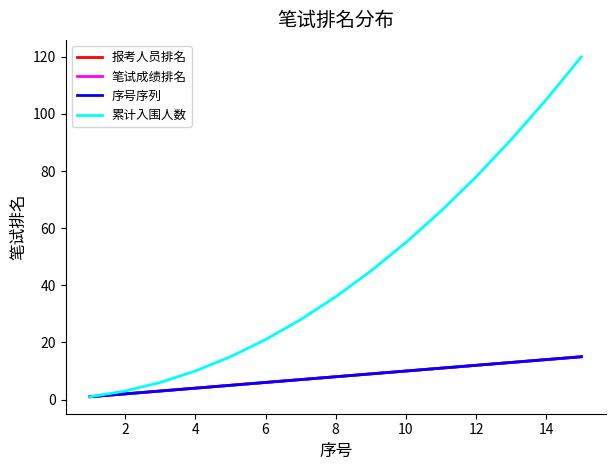

True or false: 笔试成绩排名 has more than 1 interior local peaks.

False